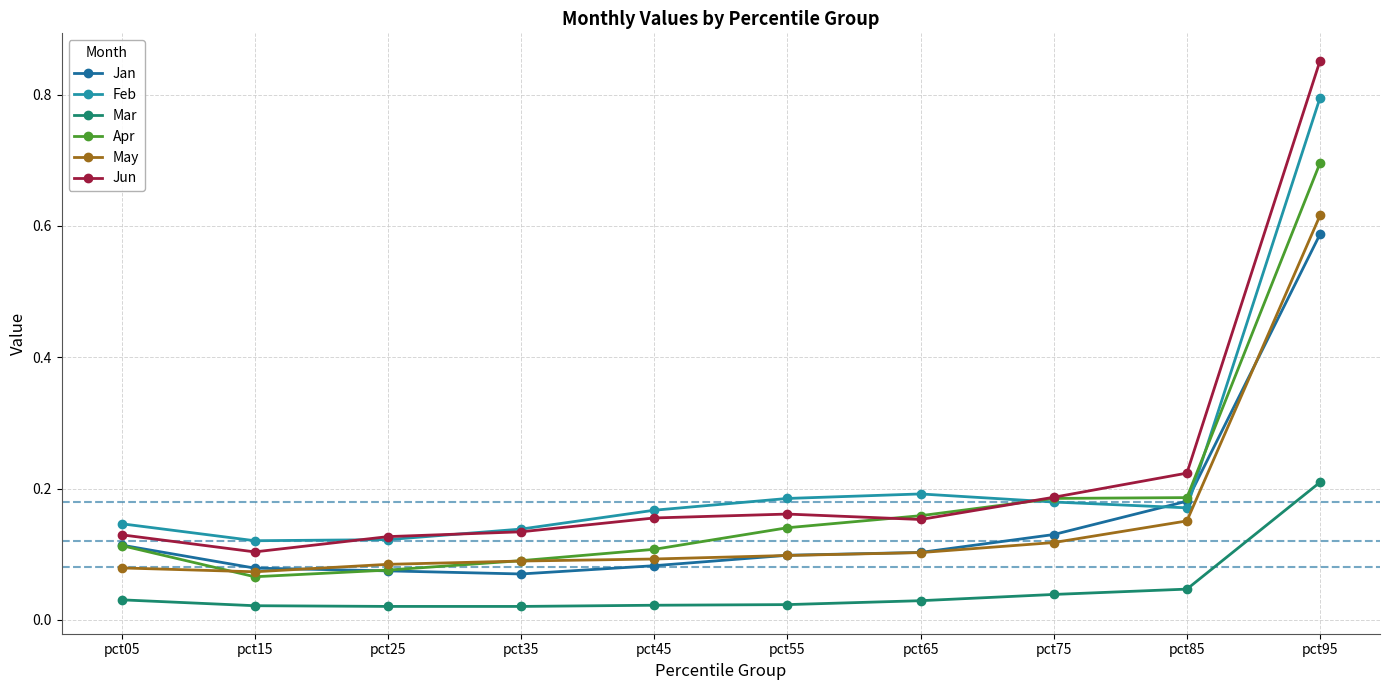

What value does the Feb series have at pct95?

0.8